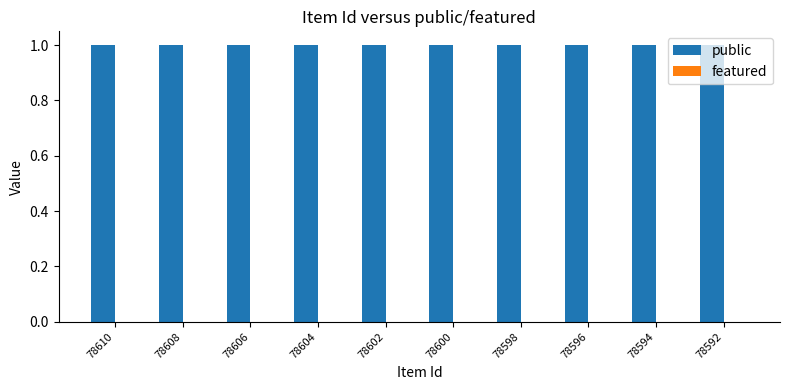

Between 78604 and 78592, which is larger?

78604